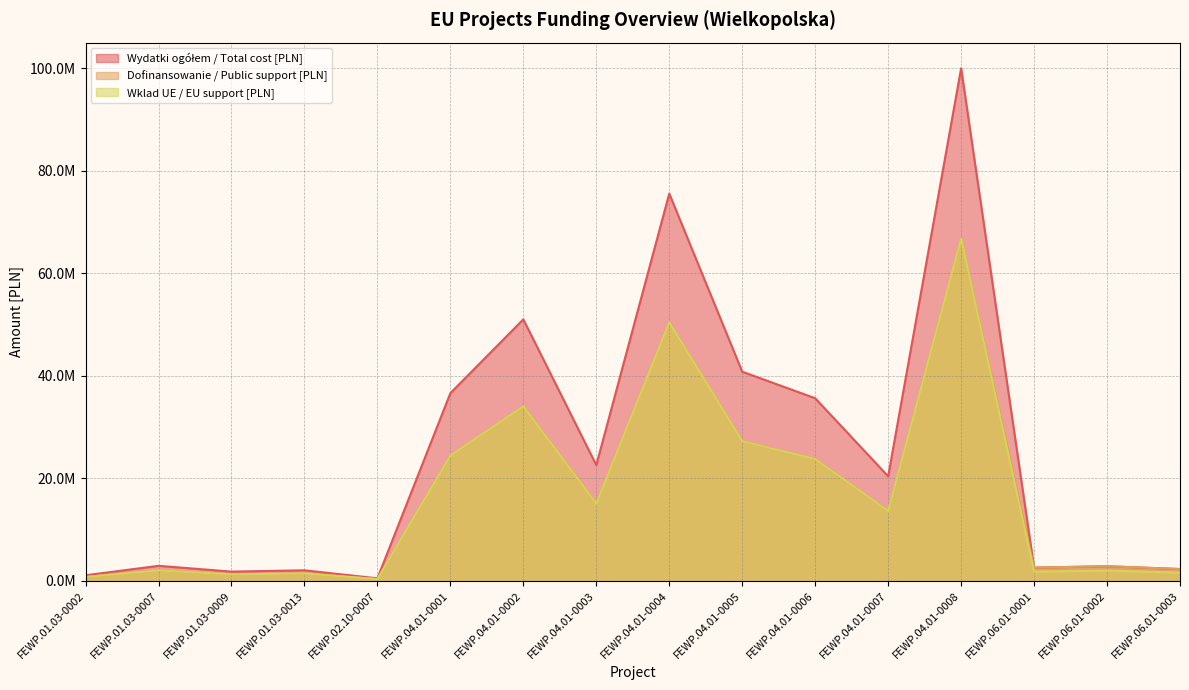

Where is Wklad UE / EU support [PLN] nearest to the value 33532023?

FEWP.04.01-0002